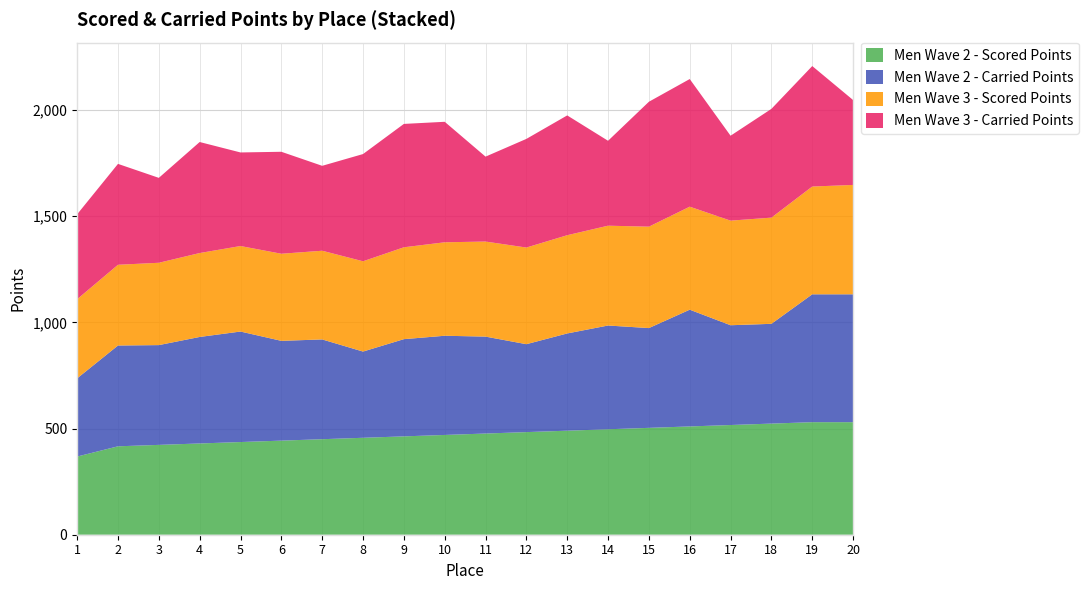

Reading right to left, list all the values displayed in this chart.

Men Wave 2 - Scored Points: 20=530.2	19=530.2	18=523.5	17=516.8	16=510.1	15=503.4	14=496.7	13=490.1	12=483.4	11=476.7	10=470.0	9=463.3	8=456.6	7=449.9	6=443.3	5=436.6	4=429.9	3=423.2	2=416.5	1=368.3
Men Wave 2 - Carried Points: 20=602.3	19=602.3	18=470.0	17=470.0	16=549.9	15=470.0	14=488.7	13=458.1	12=414.2	11=456.6	10=467.3	9=457.9	8=406.2	7=470.0	6=470.0	5=520.5	4=501.7	3=470.0	2=474.8	1=368.3
Men Wave 3 - Scored Points: 20=515.2	19=507.7	18=500.2	17=492.8	16=485.3	15=477.8	14=470.3	13=462.8	12=455.3	11=447.8	10=440.3	9=432.8	8=425.3	7=417.8	6=410.3	5=402.8	4=395.3	3=387.9	2=380.4	1=372.9
Men Wave 3 - Carried Points: 20=400.0	19=567.5	18=512.3	17=400.0	16=601.2	15=588.4	14=400.0	13=564.3	12=511.8	11=400.0	10=567.6	9=581.1	8=505.1	7=400.0	6=480.3	5=440.8	4=523.0	3=400.0	2=475.2	1=400.0